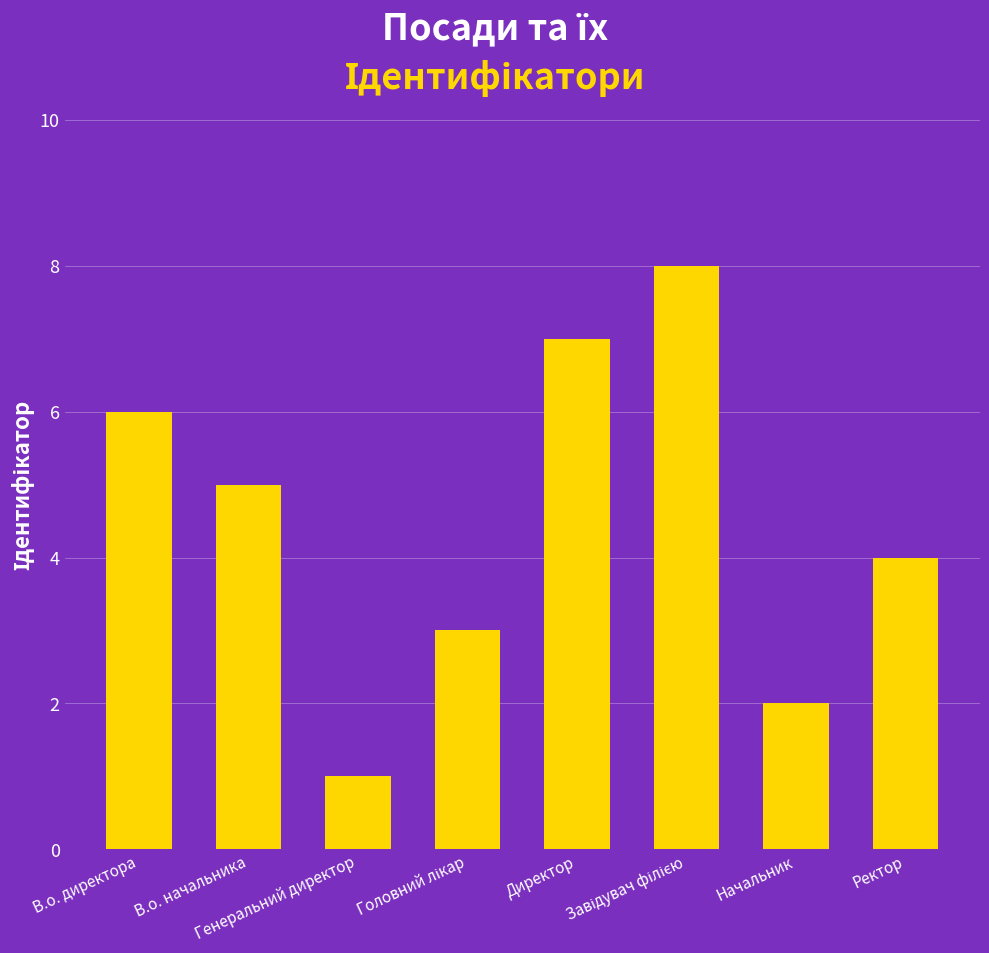

Reading right to left, what are all the values shown in this chart?

4	2	8	7	3	1	5	6